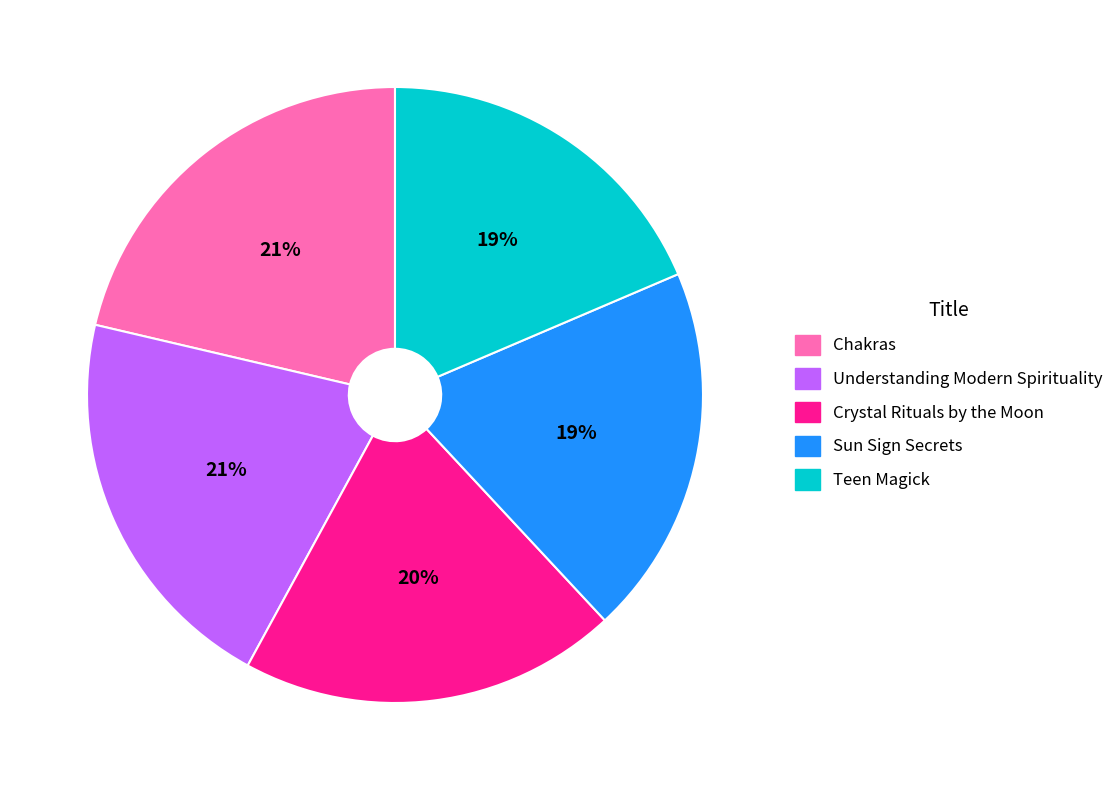

To the nearest percent, what portion does Chakras represent?

21%